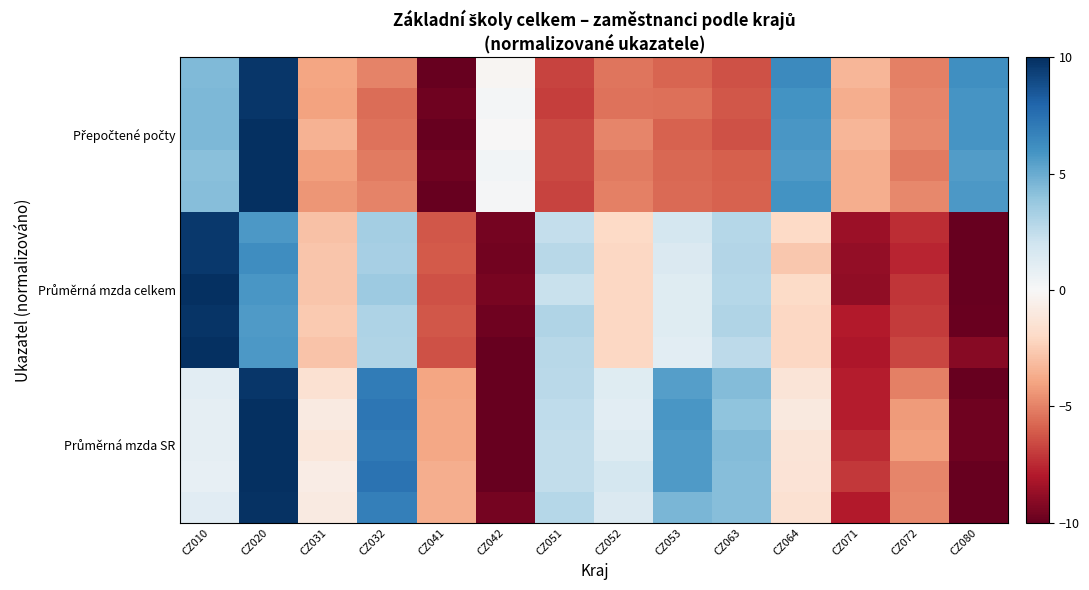

What is the difference between the highest and lowest values at CZ010?

9.6